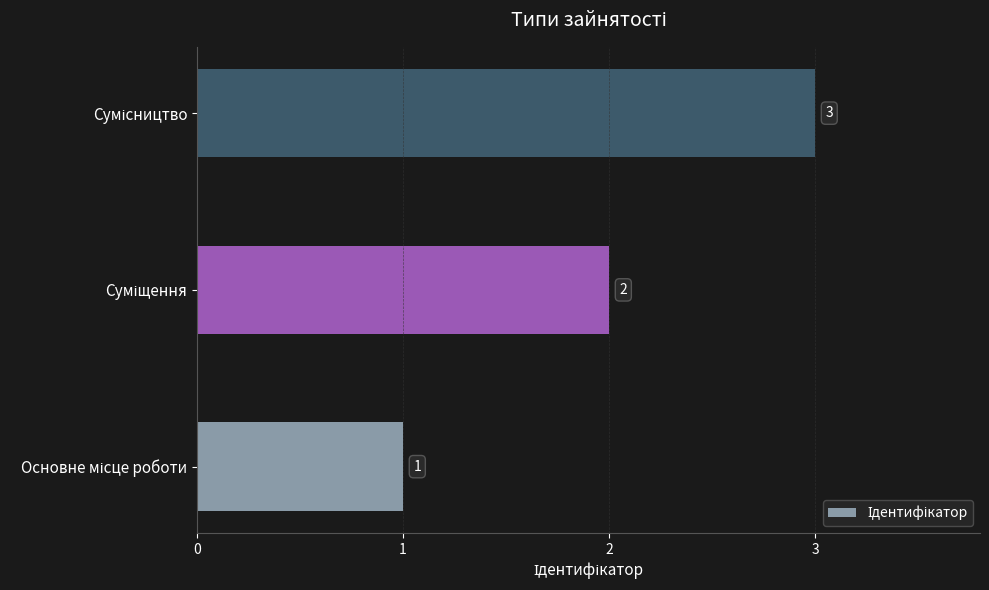

How many values are between 1 and 3?

3